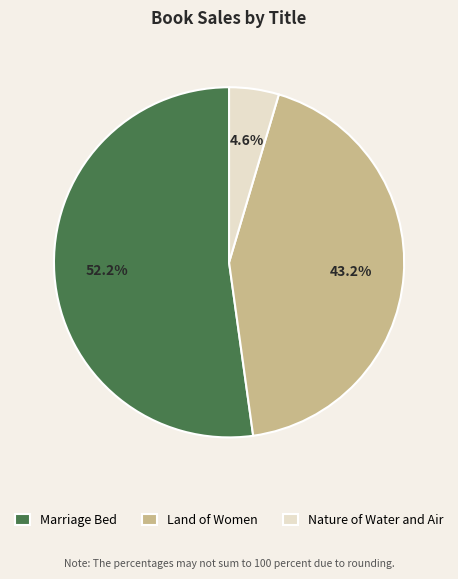

What percentage is NOT represented by Nature of Water and Air?

95.4%